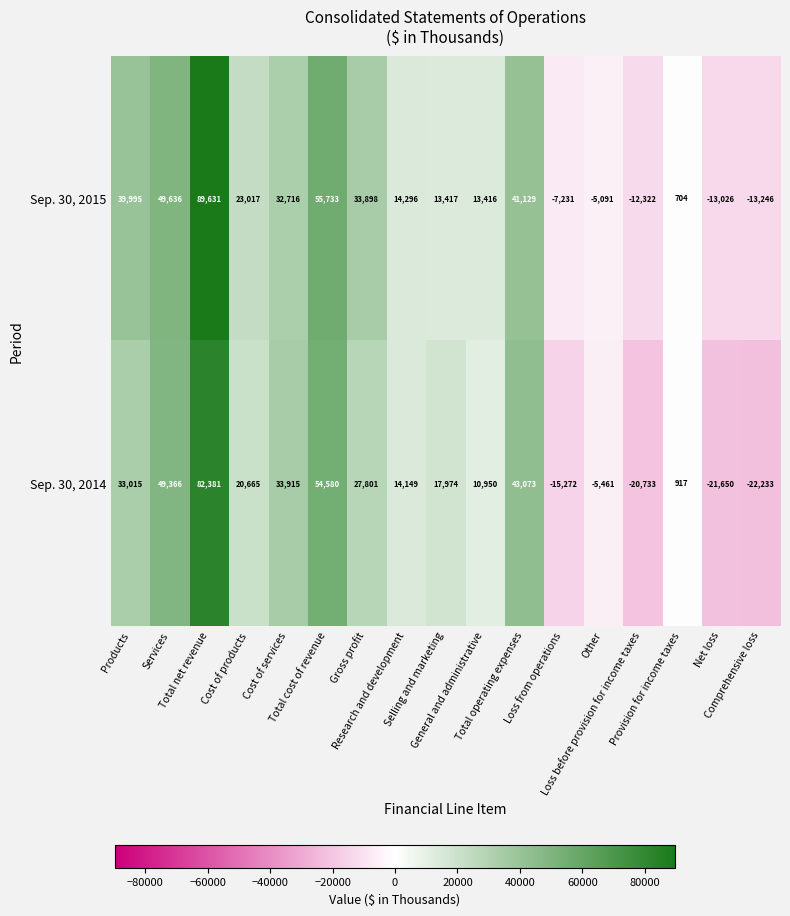

How many data points in Sep. 30, 2014 are less than 17974?

8